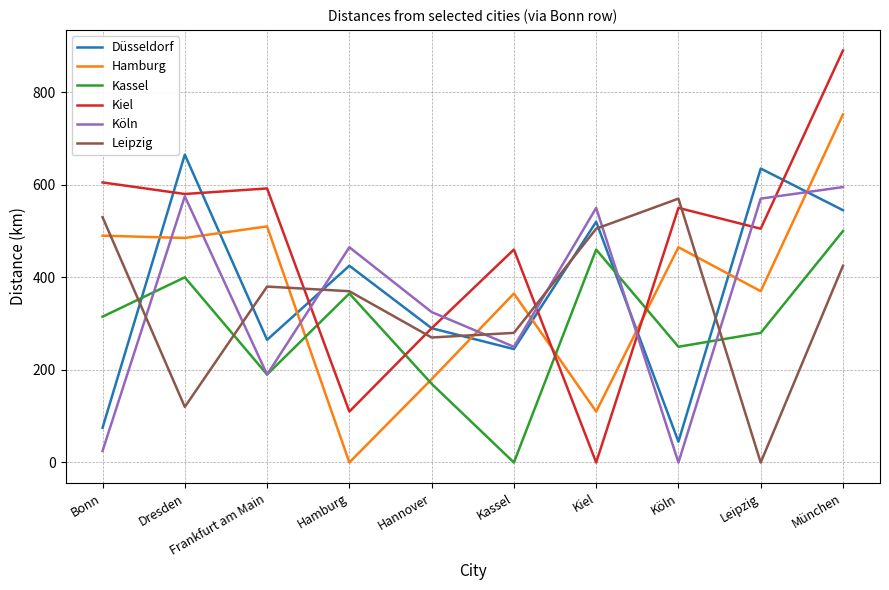

What is the average value of the Kiel series?

458